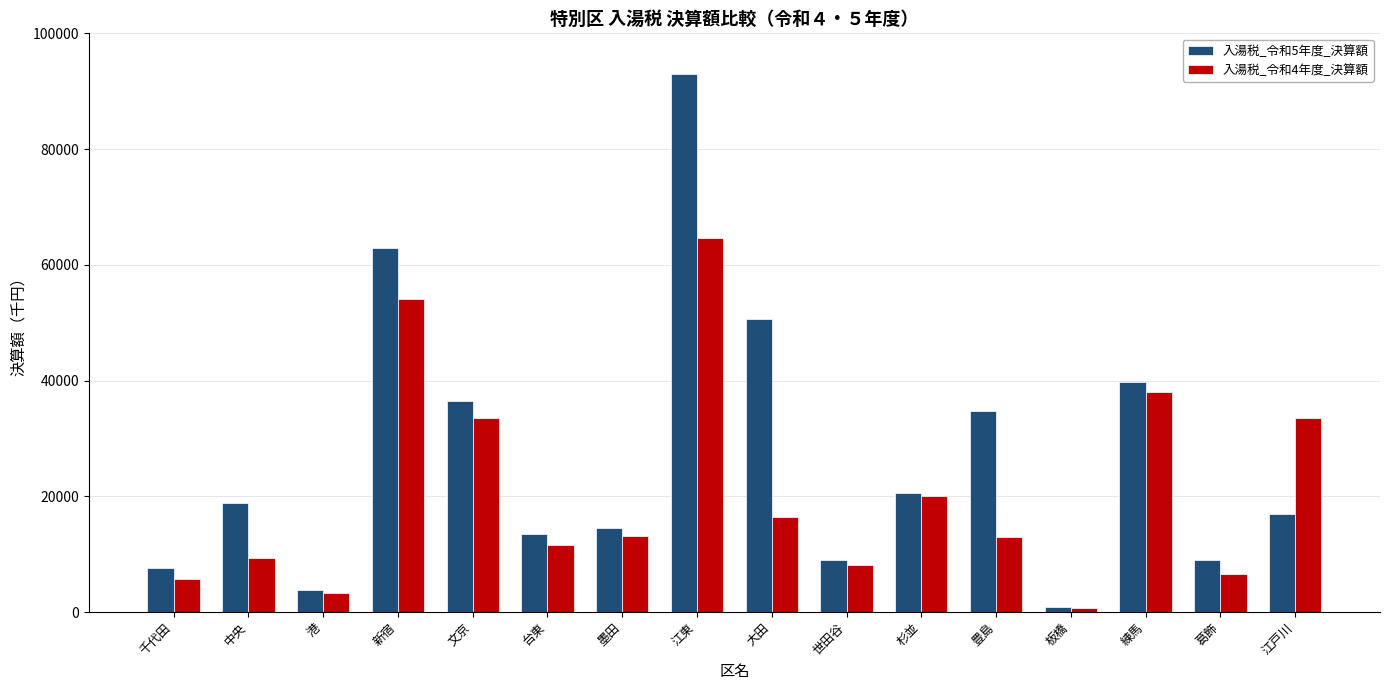

How many data points in 入湯税_令和4年度_決算額 are less than 13087?

8